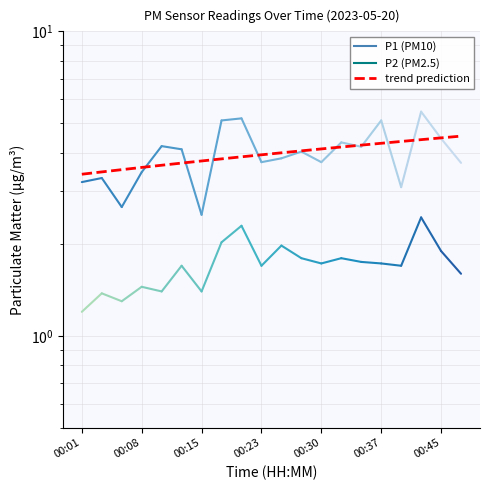

True or false: the data shows 4.0 at 10.

True